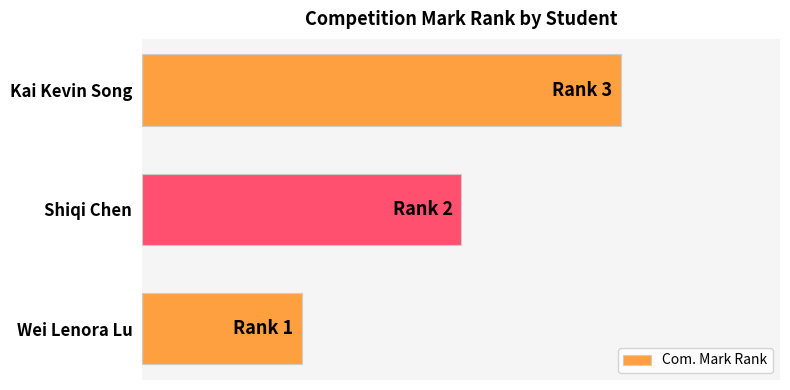

Are the bars horizontal?

Yes